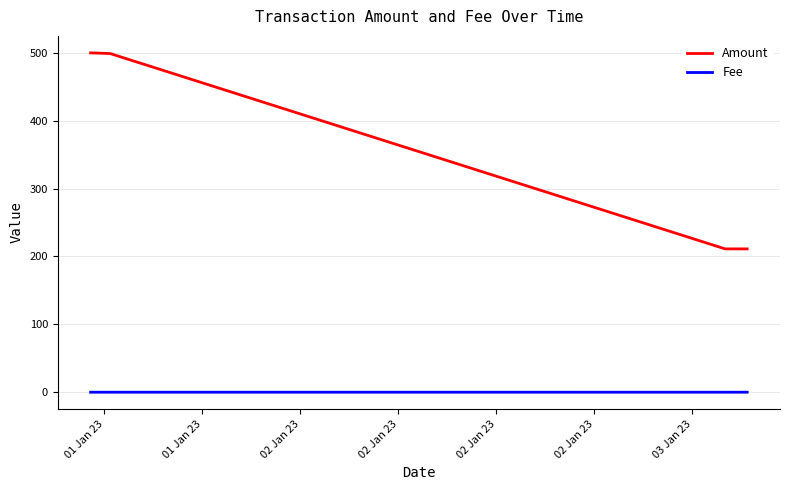

Count the number of categories in the chart.

4